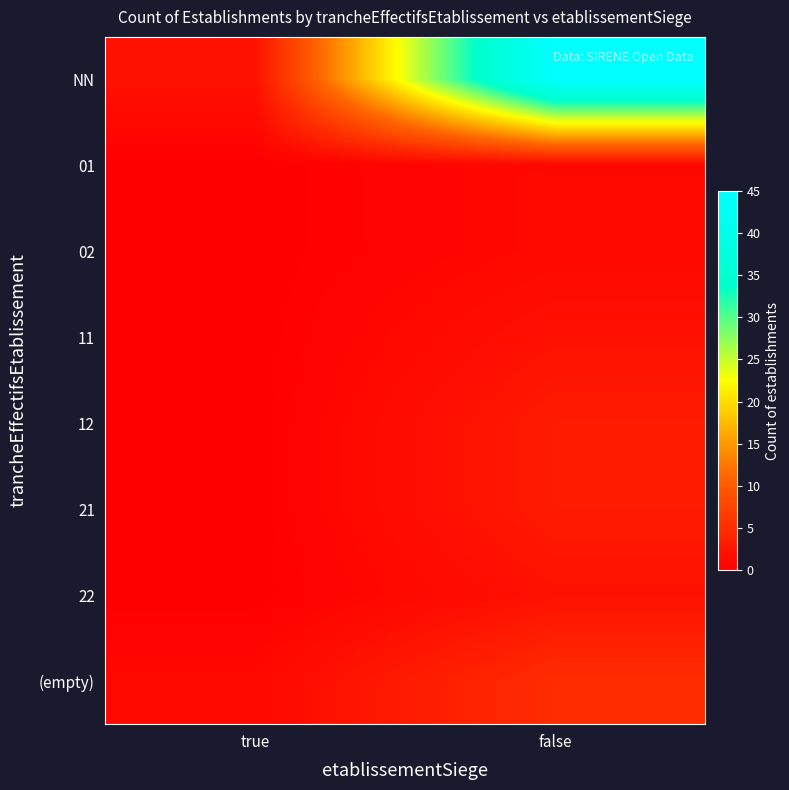

Reading left to right, what are all the values shown in this chart?

NN: true=2	false=45
01: true=0	false=1
02: true=0	false=1
11: true=0	false=2
12: true=0	false=3
21: true=0	false=3
22: true=0	false=2
(empty): true=1	false=5